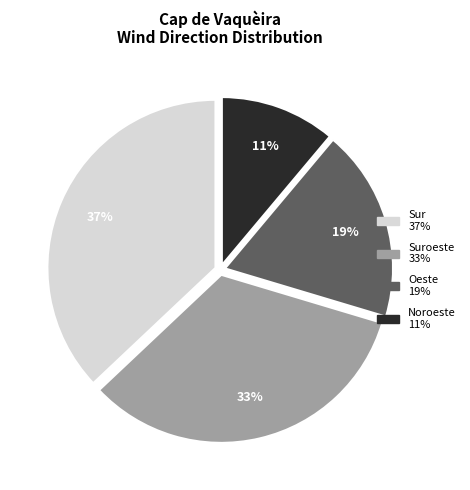

To the nearest percent, what is the difference between the largest and smallest slice percentages?

26%